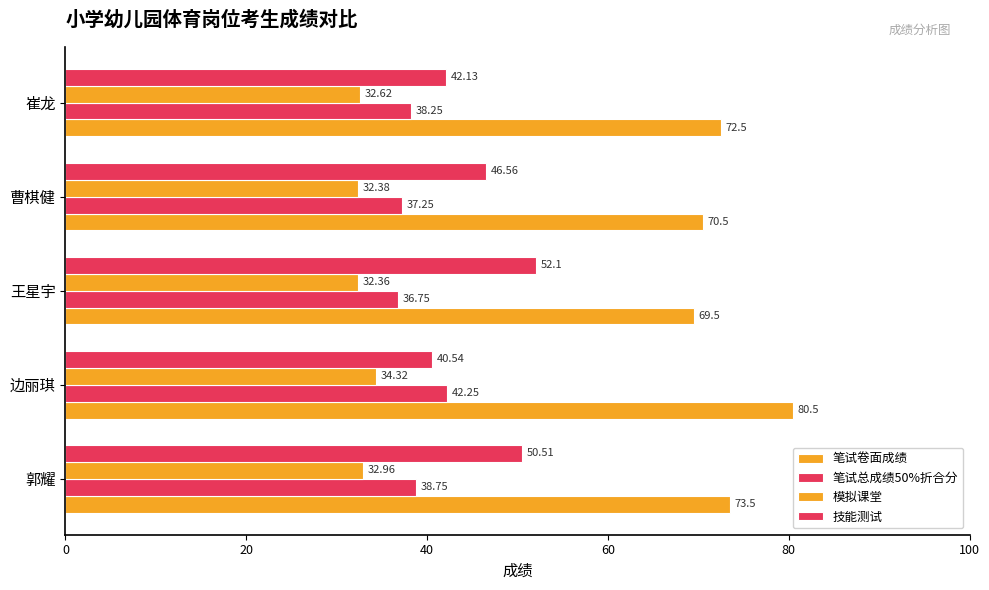

How many data points does each series have?

5